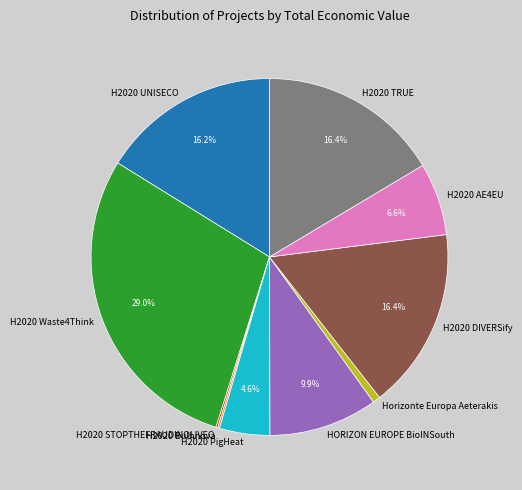

What percentage is the H2020 DIVERSify slice, to the nearest percent?

16%